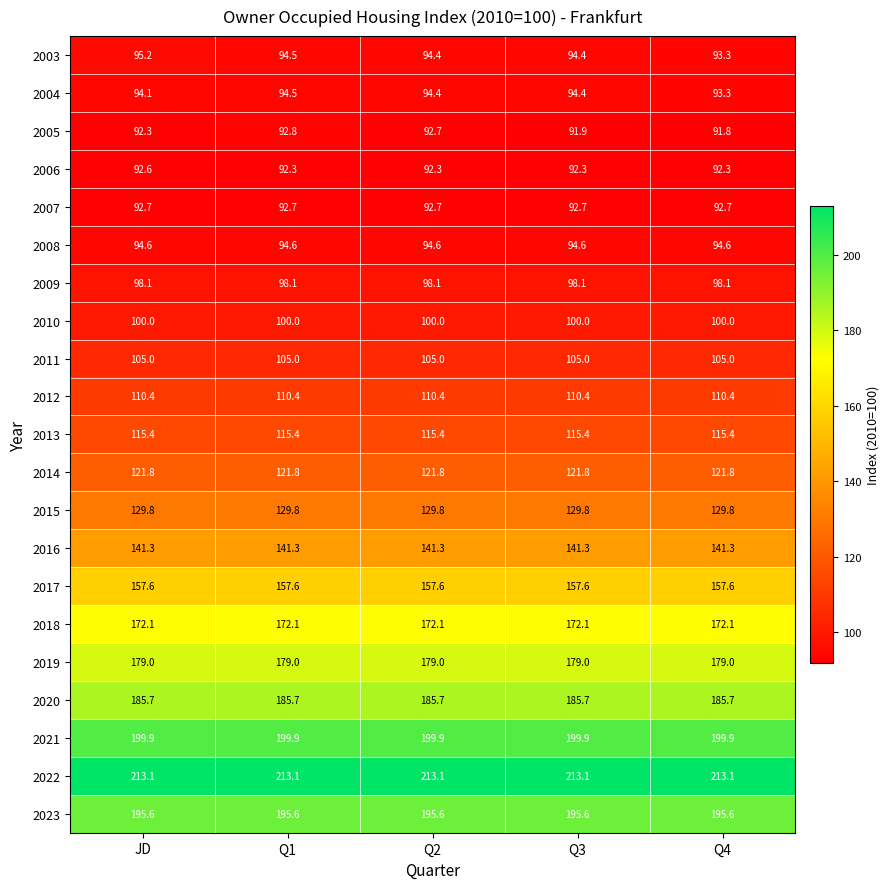

The 2004 series shows 54.5 at Q2. True or false?

False